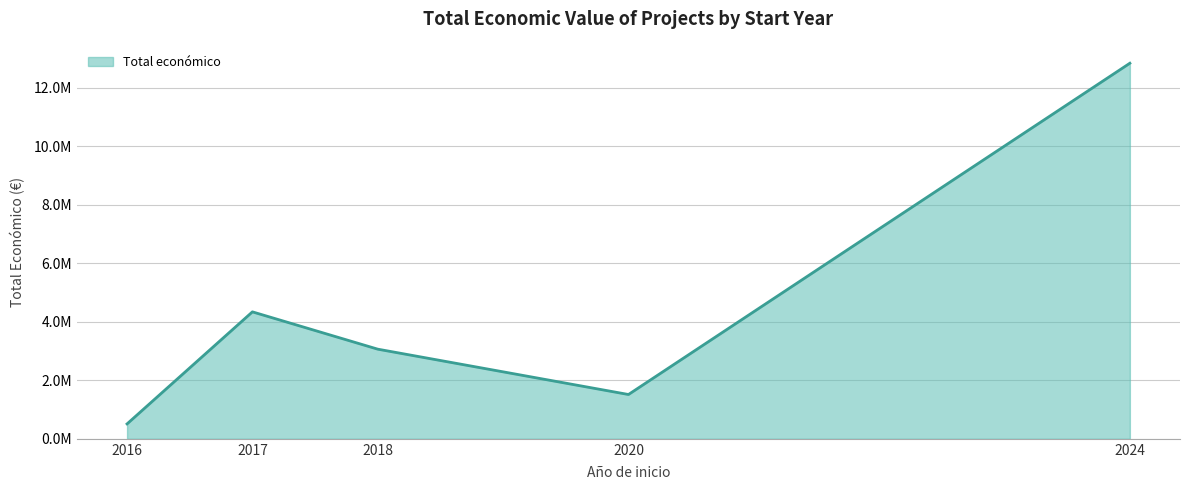

List the labels in order of value, largest first.

2024, 2017, 2018, 2020, 2016